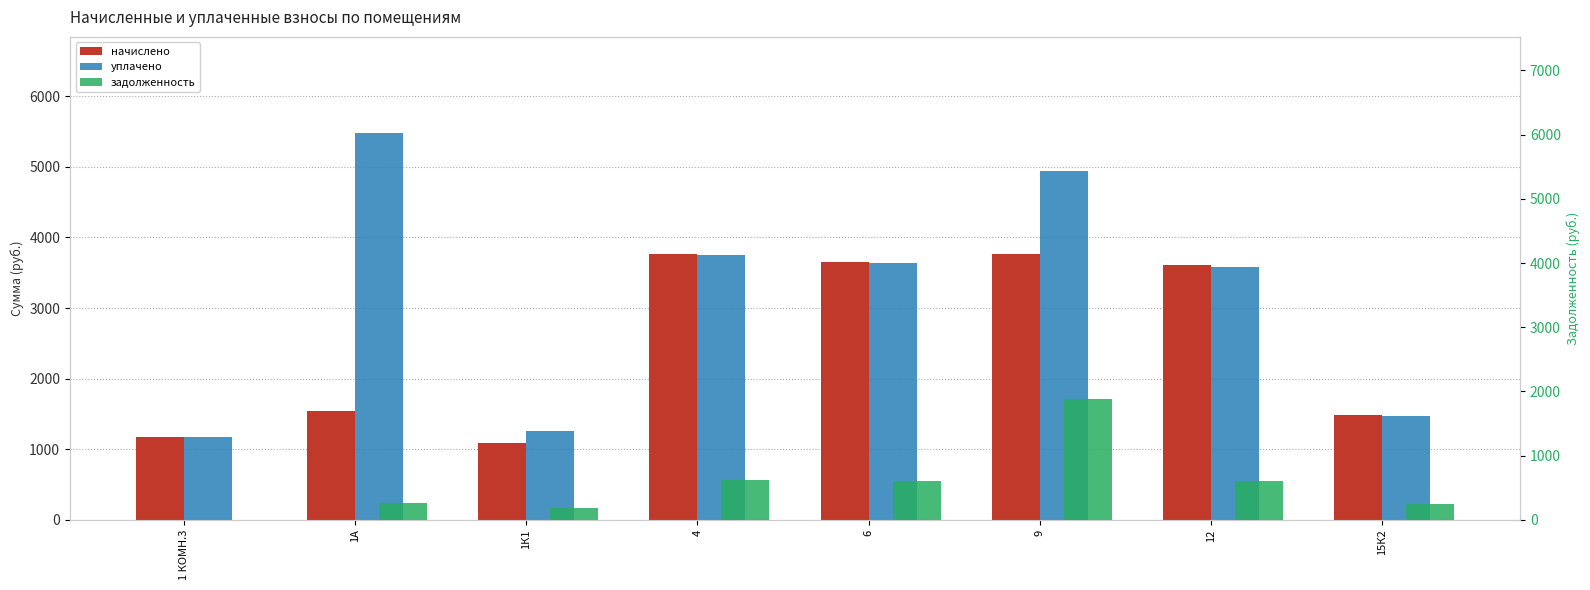

Is it true that уплачено equals 777.2 at 1 КОМН.3?

False